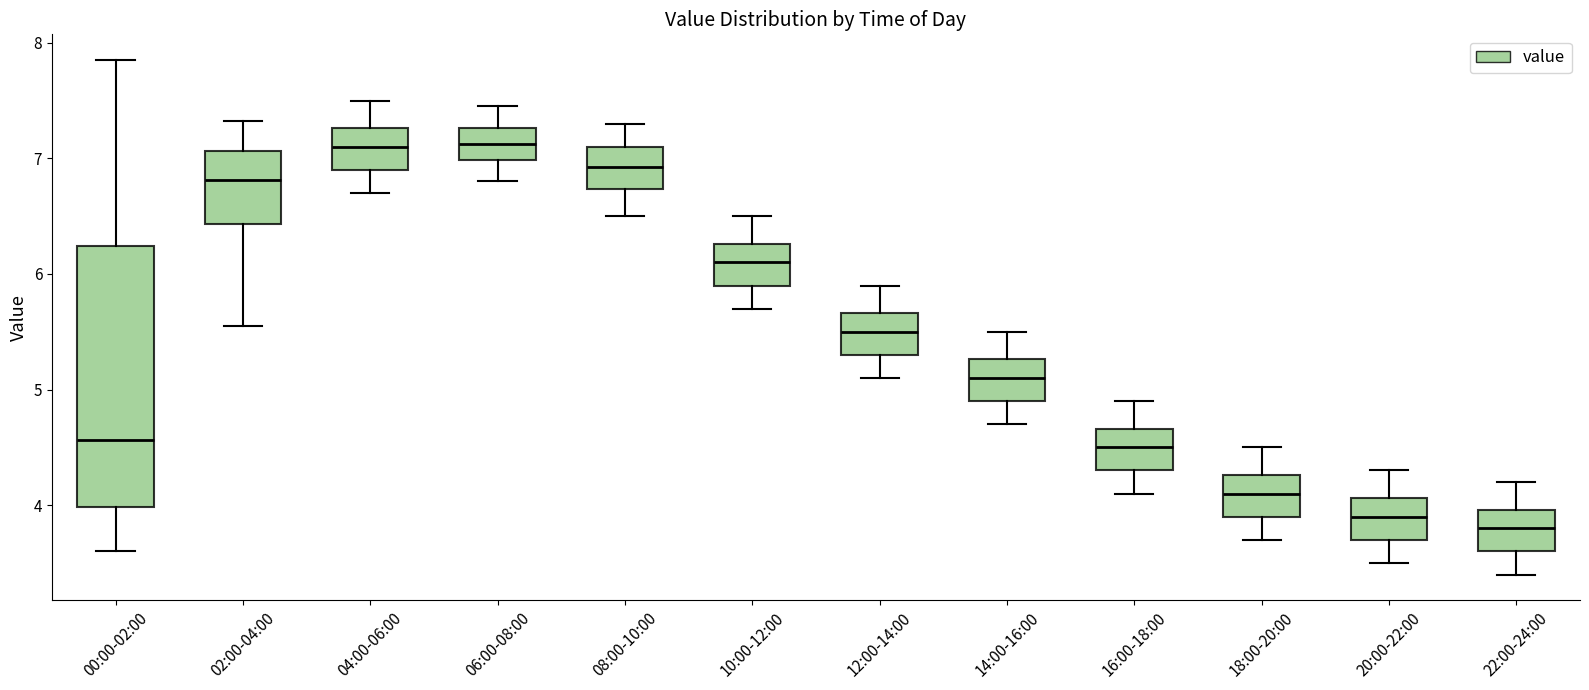

Which box's median line is the lowest?

22:00-24:00